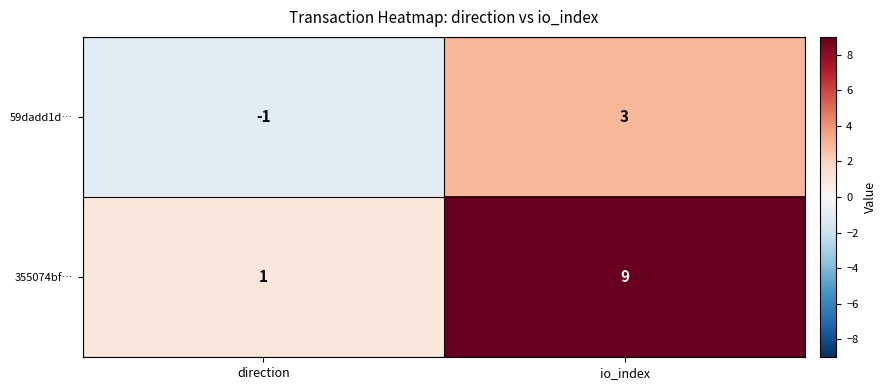

What is the spread (max minus min) of values at direction?

2